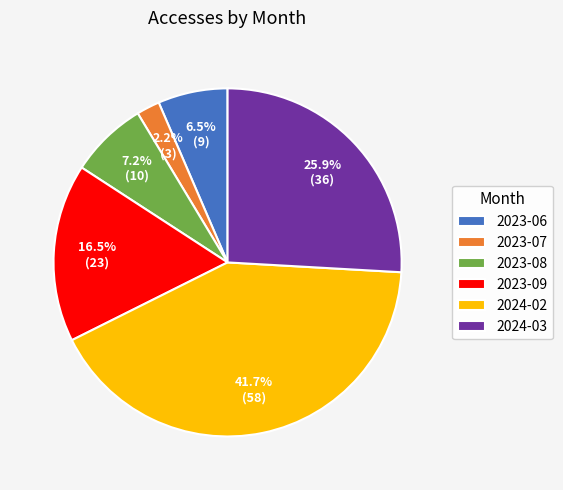

To the nearest percent, what is the difference between the 2023-06 and 2023-07 slice percentages?

4%